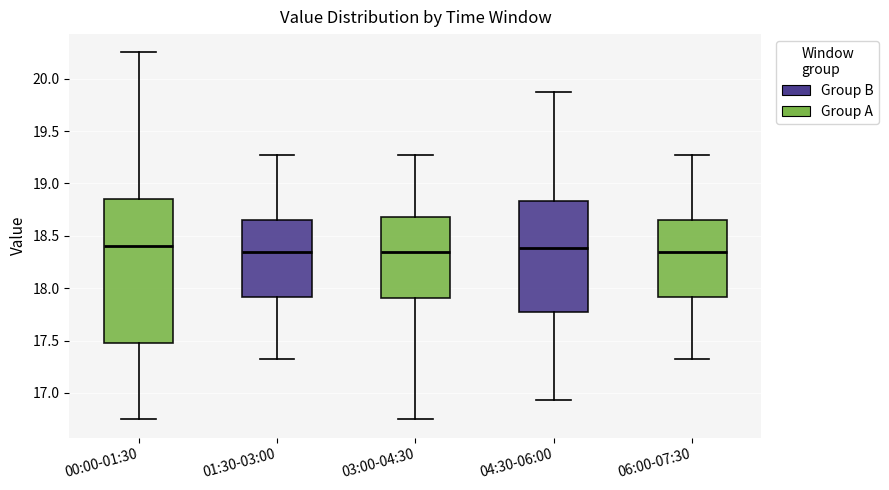

Reading left to right, read every box against the y-axis: the position of its median line, the range the box covers, and the ends of its whiskers. The values are not printed on the chart, so give them approximately, as read against the axis.

00:00-01:30: median 18.40, box 17.50 to 18.85, whiskers 16.75 to 20.25
01:30-03:00: median 18.35, box 17.90 to 18.65, whiskers 17.30 to 19.25
03:00-04:30: median 18.35, box 17.90 to 18.70, whiskers 16.75 to 19.25
04:30-06:00: median 18.40, box 17.80 to 18.85, whiskers 16.95 to 19.85
06:00-07:30: median 18.35, box 17.90 to 18.65, whiskers 17.30 to 19.25